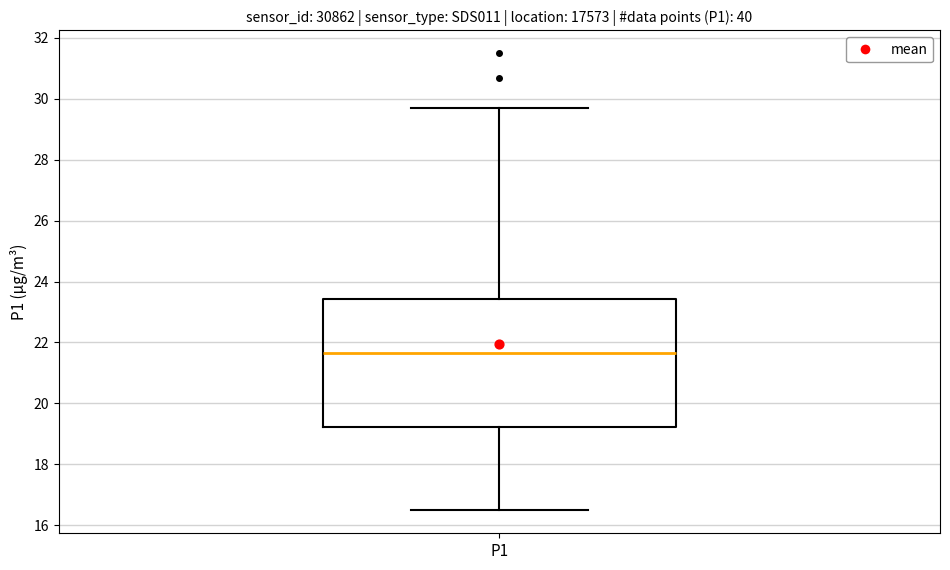

Transcribe this box plot: give where the median line is, the range the box spans, and where the two whiskers end, as read against the y-axis. The values are not printed on the chart, so give them approximately, as read against the axis.

median 21.6, box 19.2 to 23.4, whiskers 16.4 to 29.8